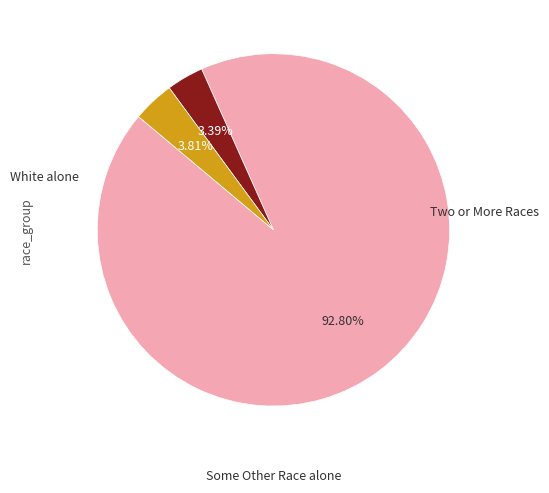

What portion of the pie excludes Two or More Races?

96.2%